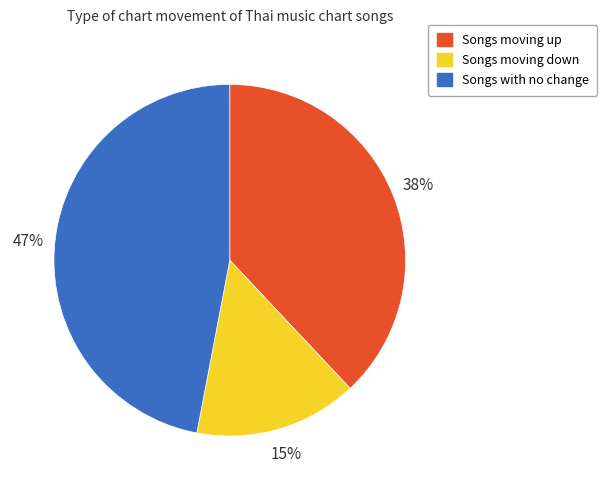

To the nearest percent, what portion does Songs moving down represent?

15%